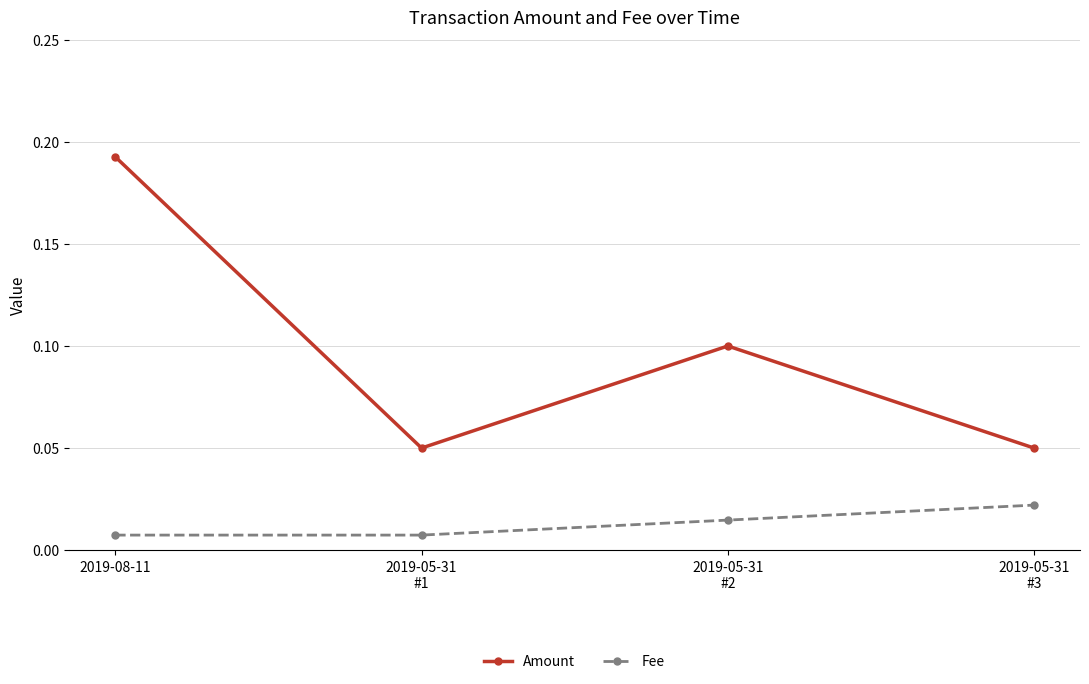

What is the sum of all Amount values?

0.4